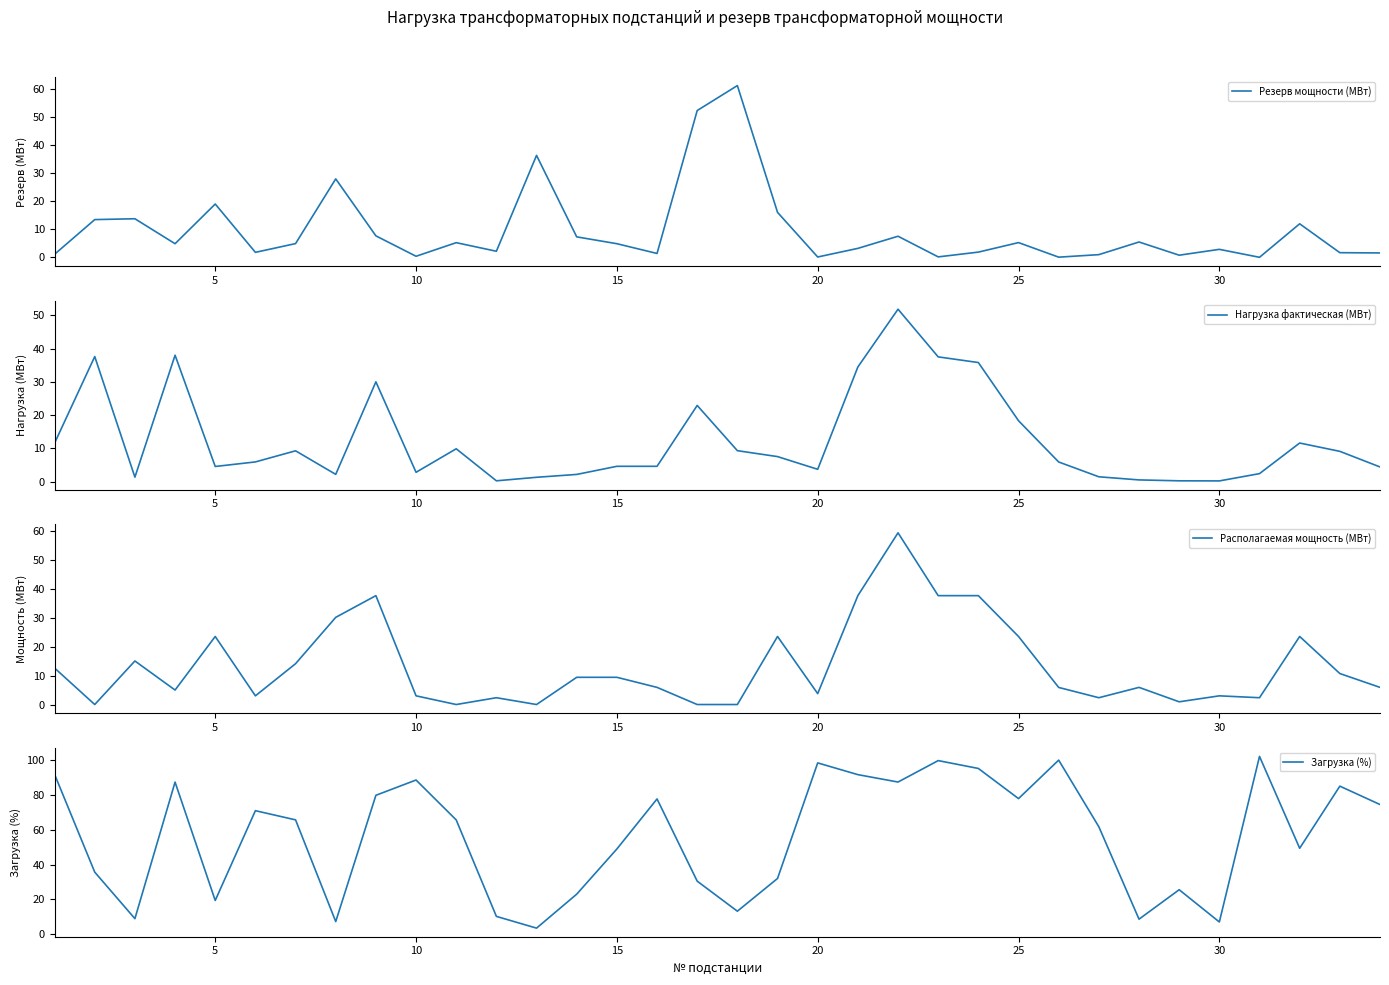

What is the lowest value of the Загрузка (%) series?

3.5